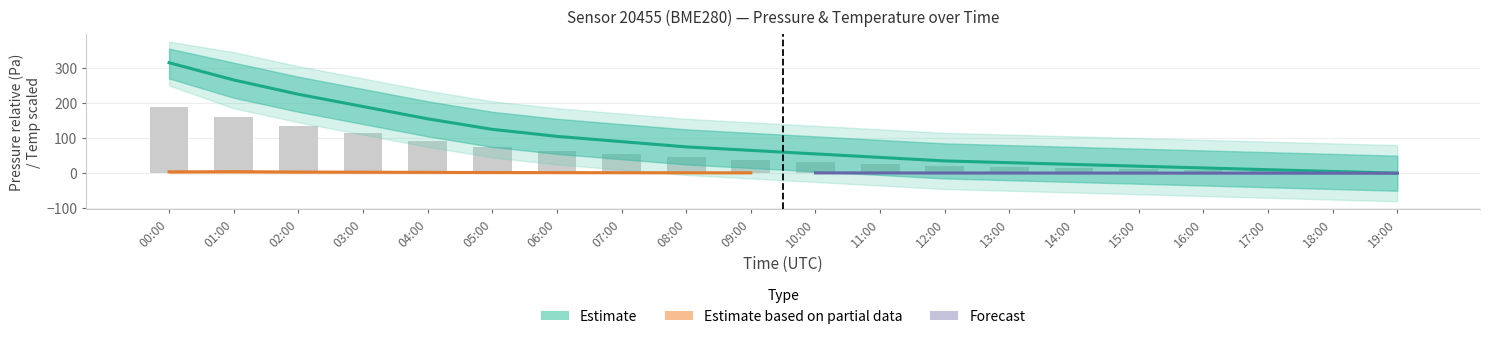

What is the difference between the maximum and minimum values?

314.8